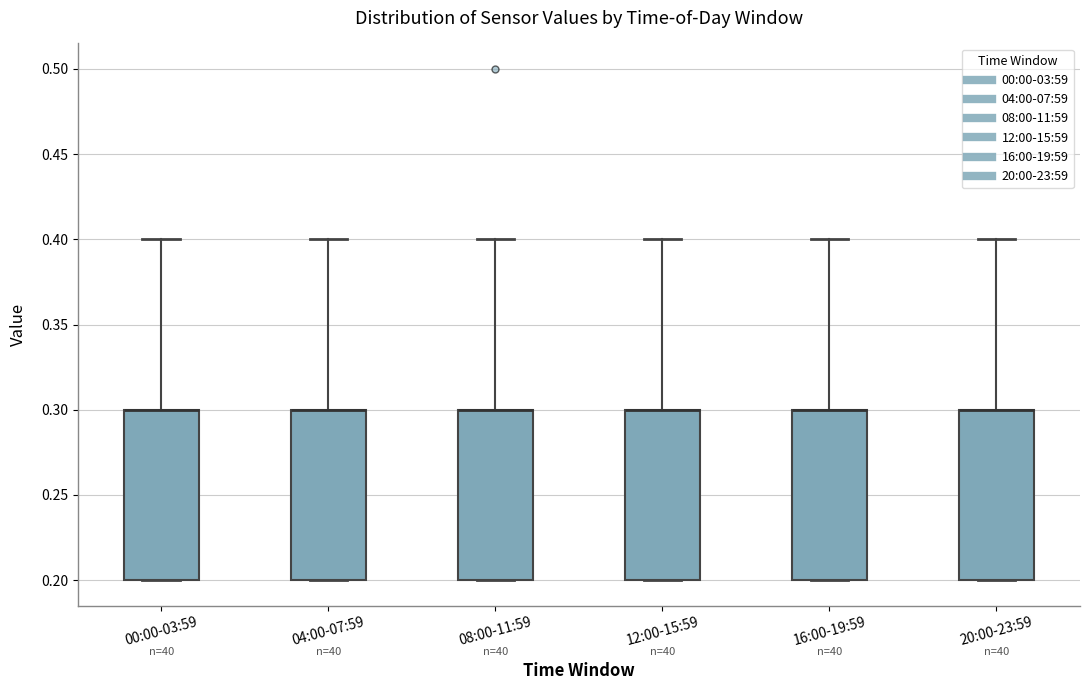

Reading left to right, read every box against the y-axis: the position of its median line, the range the box covers, and the ends of its whiskers. The values are not printed on the chart, so give them approximately, as read against the axis.

00:00-03:59: median 0.3 (drawn on the box's upper edge), box 0.2 to 0.3, whiskers 0.2 to 0.4
04:00-07:59: median 0.3 (drawn on the box's upper edge), box 0.2 to 0.3, whiskers 0.2 to 0.4
08:00-11:59: median 0.3 (drawn on the box's upper edge), box 0.2 to 0.3, whiskers 0.2 to 0.4
12:00-15:59: median 0.3 (drawn on the box's upper edge), box 0.2 to 0.3, whiskers 0.2 to 0.4
16:00-19:59: median 0.3 (drawn on the box's upper edge), box 0.2 to 0.3, whiskers 0.2 to 0.4
20:00-23:59: median 0.3 (drawn on the box's upper edge), box 0.2 to 0.3, whiskers 0.2 to 0.4